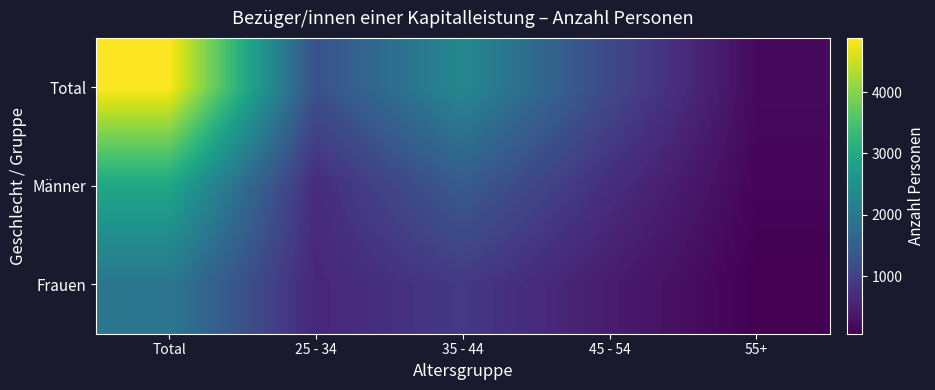

At which category does the chart reach its peak across all series?

Total